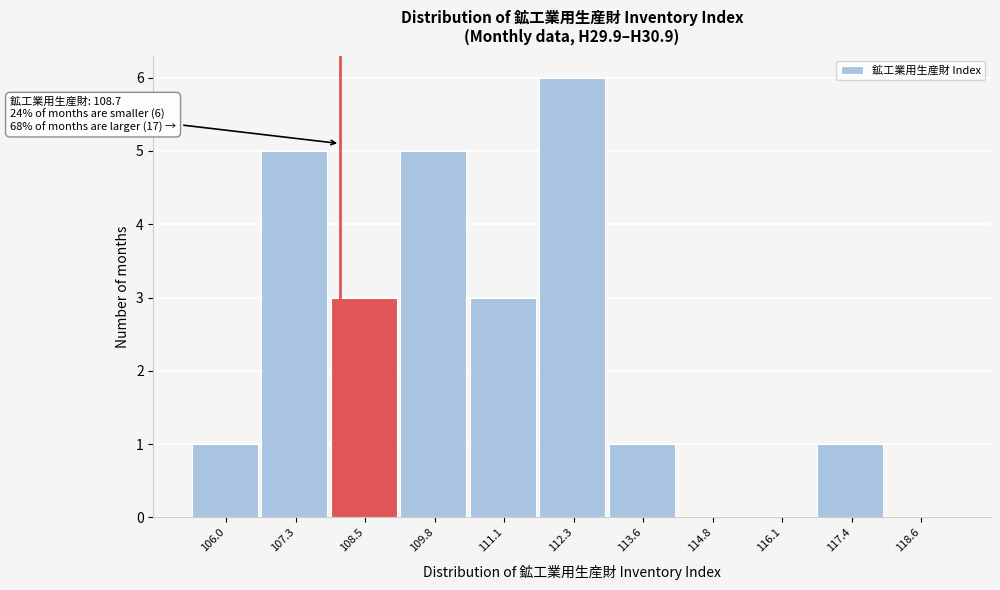

Reading left to right, what are all the values shown in this chart?

106.0=1	107.3=5	108.5=3	109.8=5	111.1=3	112.3=6	113.6=1	114.8=0	116.1=0	117.4=1	118.6=0